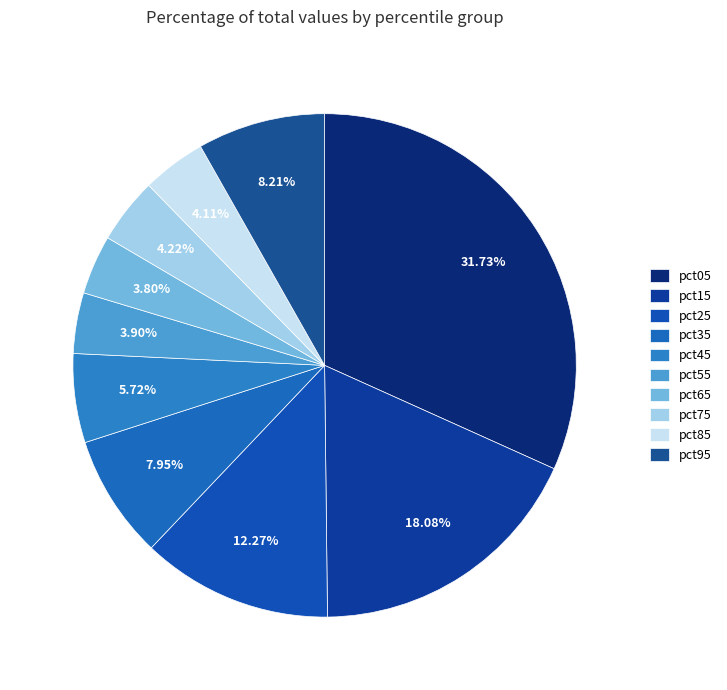

To the nearest percent, what percentage of the pie is pct05?

32%